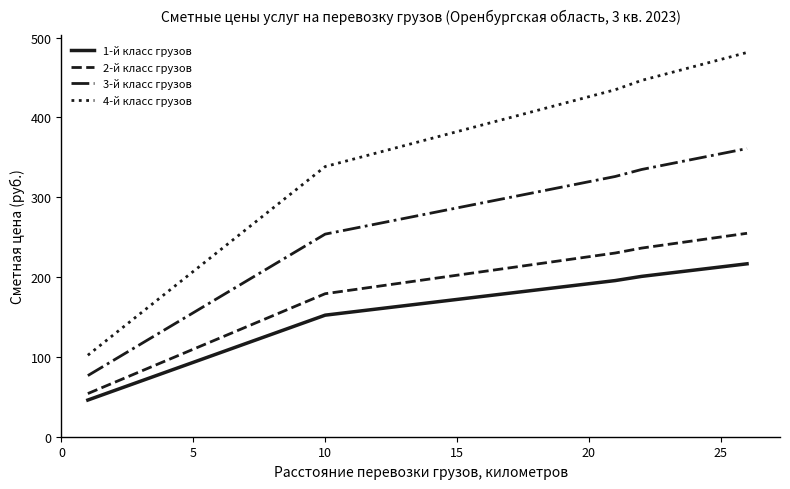

How many lines are shown in the chart?

4